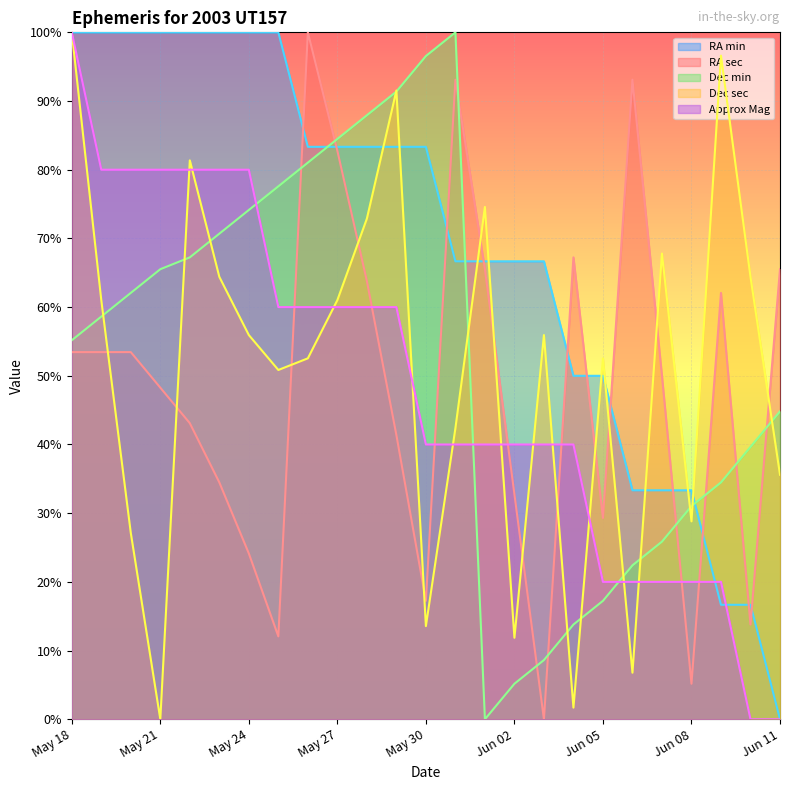

Where do Dec sec and RA min first cross each other?

May 28 and May 29